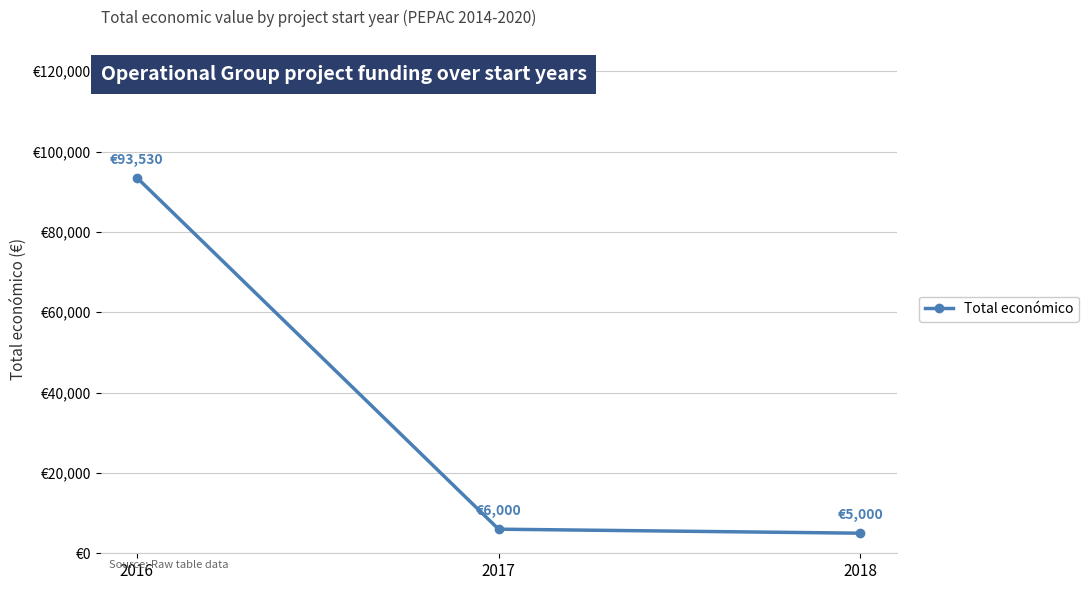

Between 2016 and 2018, which is larger?

2016